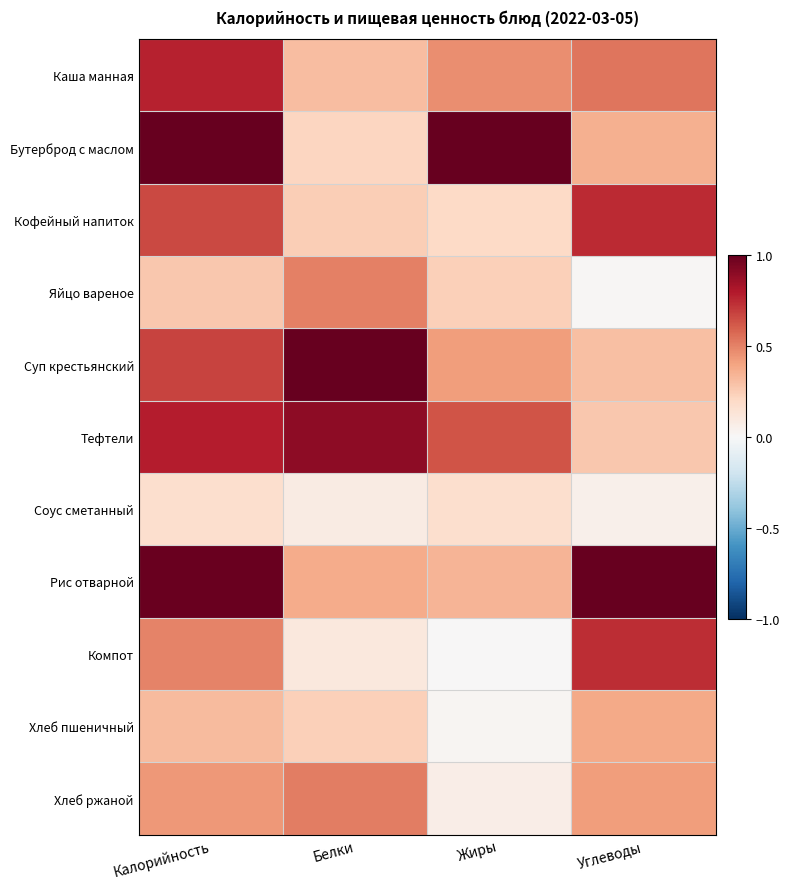

What is the total value across all series at Калорийность?

6.6